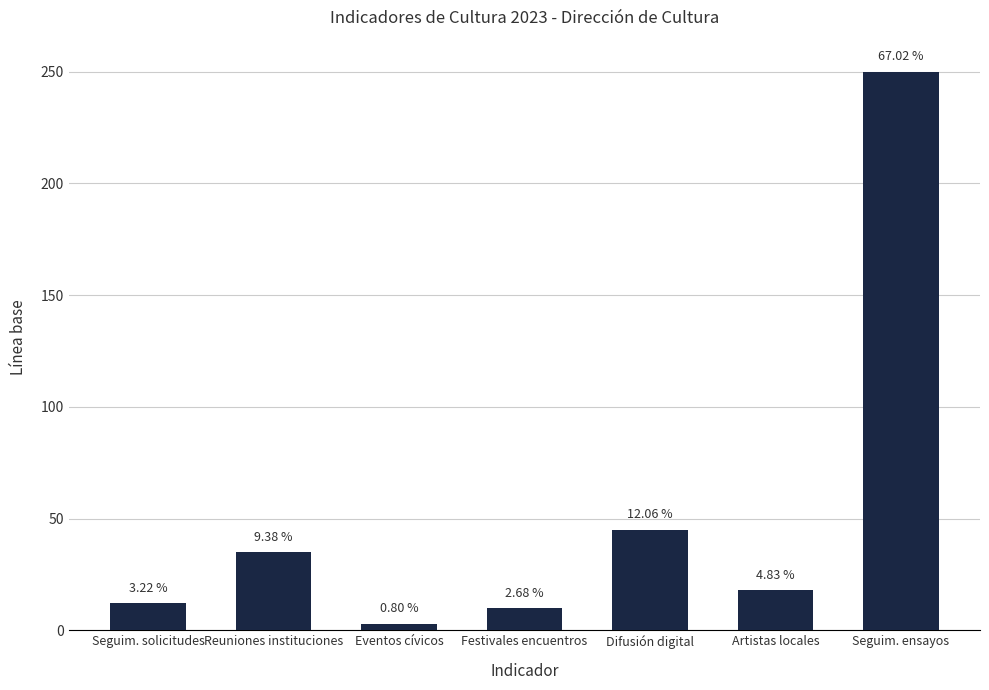

How many bars are there in total?

7